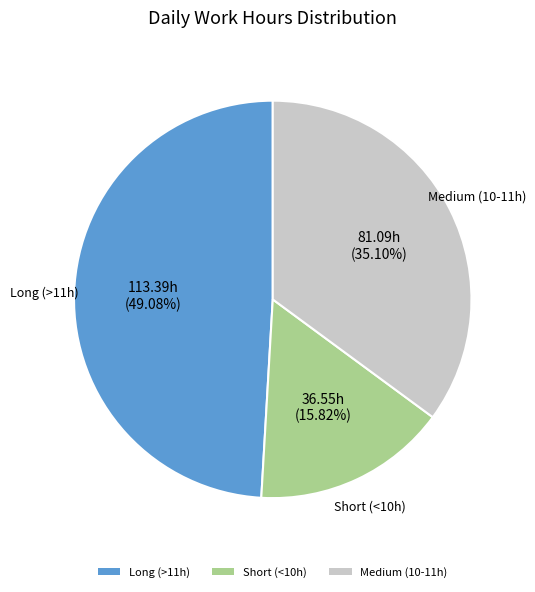

To the nearest percent, what is the average slice percentage?

33%